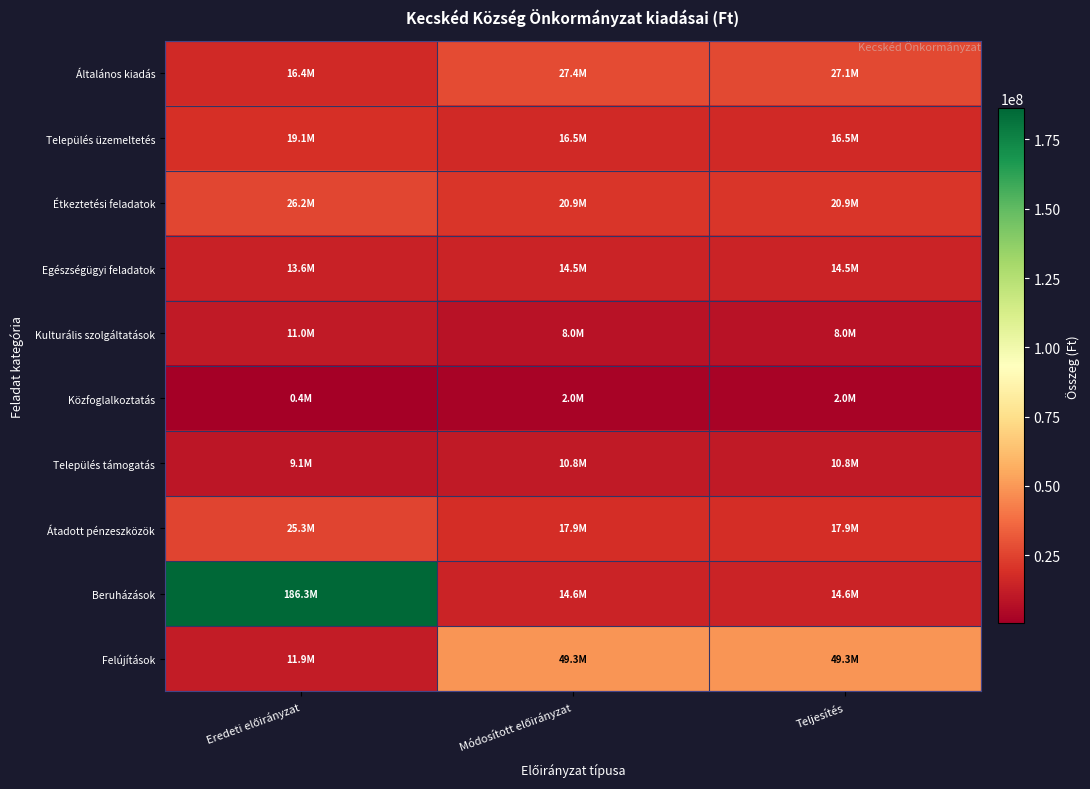

Which series has the largest total across all categories?

Beruházások